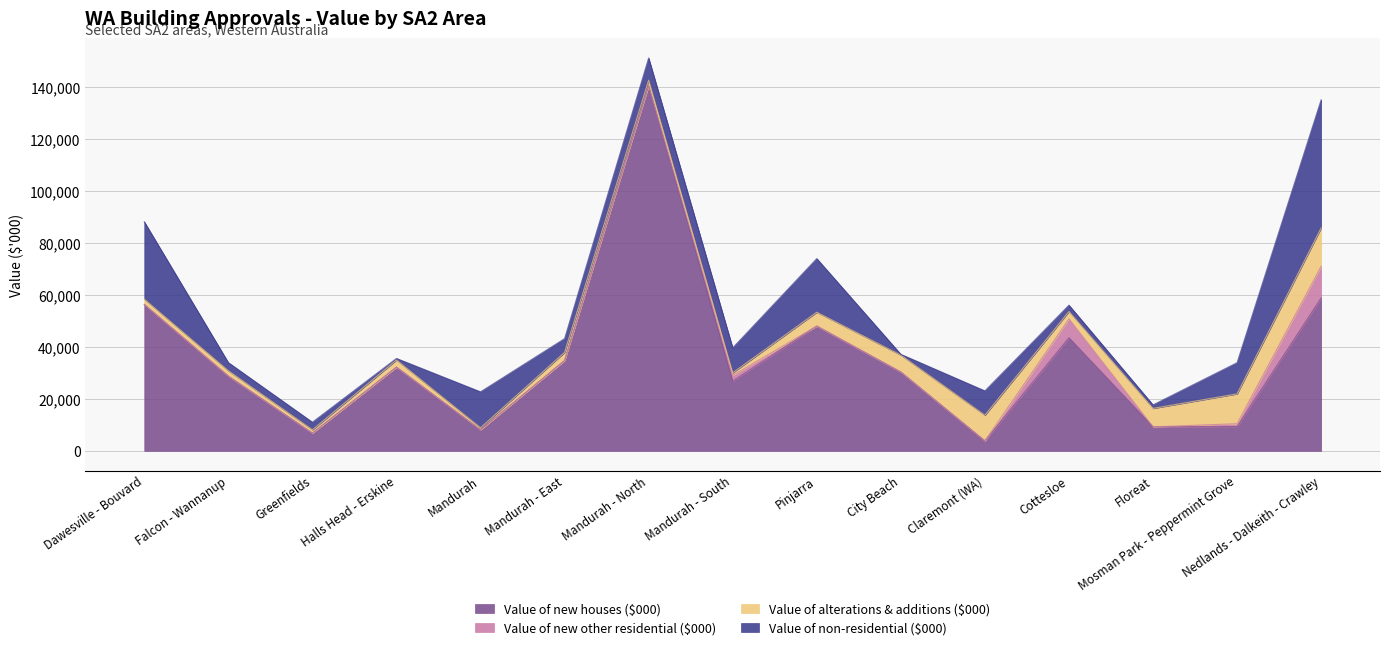

What is the label of the 7th point from the right?

Pinjarra